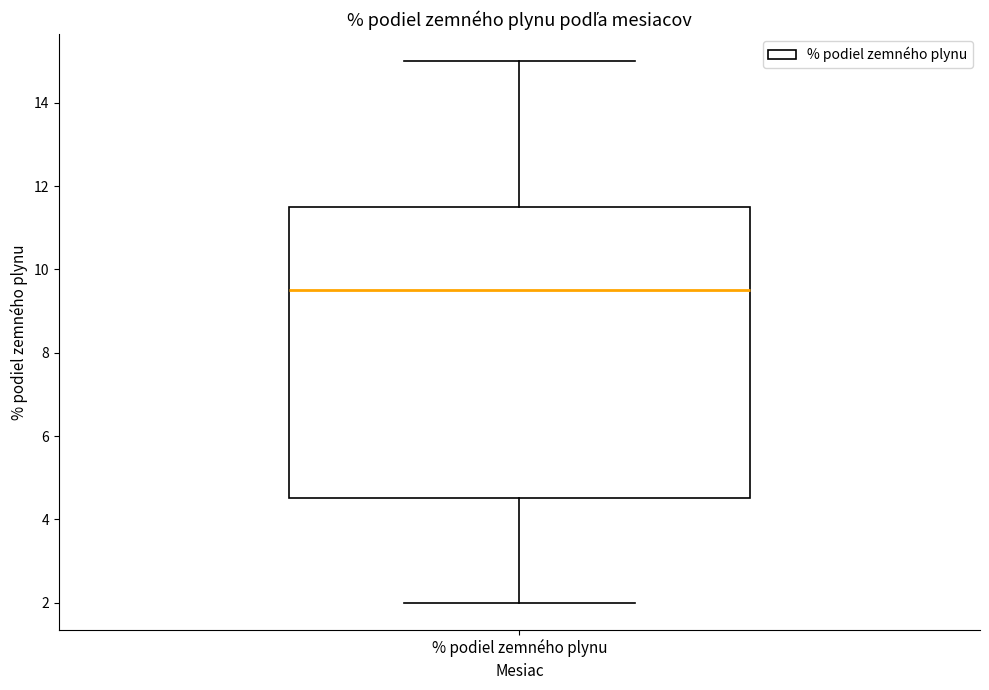

Transcribe this box plot: give where the median line is, the range the box spans, and where the two whiskers end, as read against the y-axis. The values are not printed on the chart, so give them approximately, as read against the axis.

median 9.6, box 4.6 to 11.6, whiskers 2.0 to 15.0